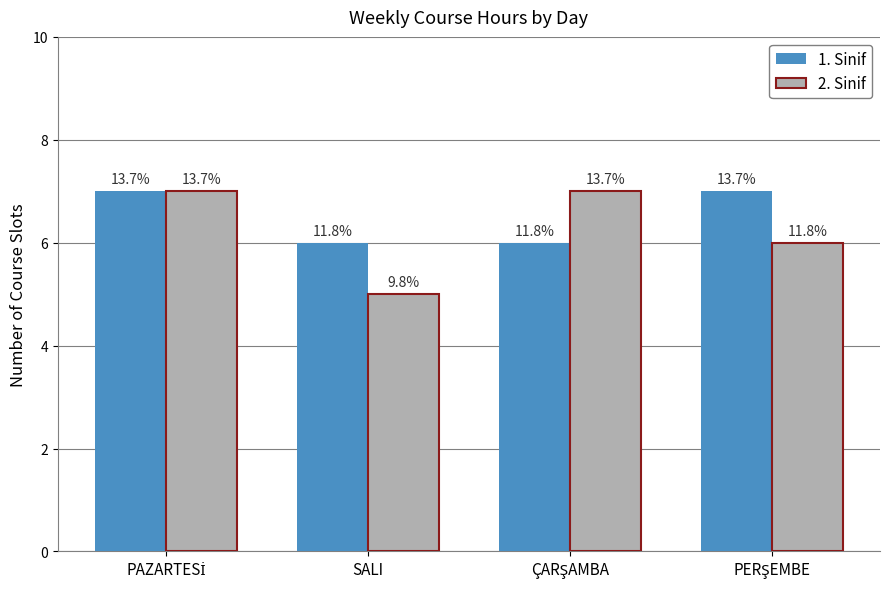

How many groups of bars are there?

4